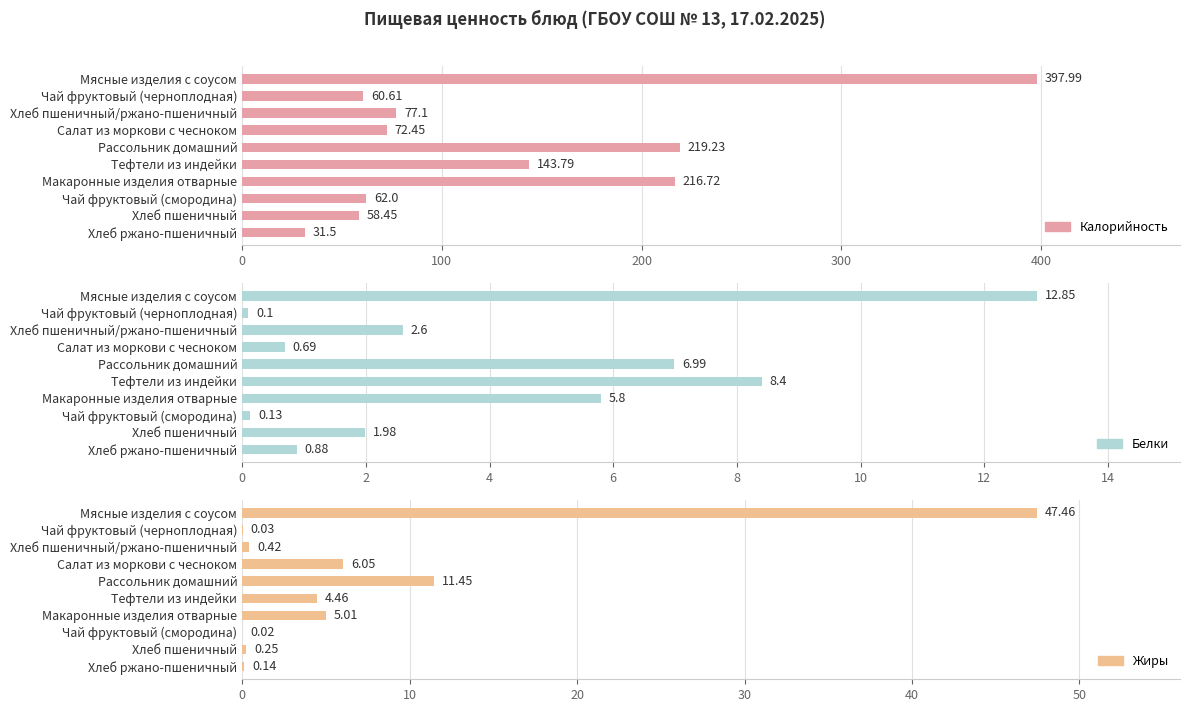

Which series changed the most between Мясные изделия с соусом and Салат из моркови с чесноком?

Калорийность